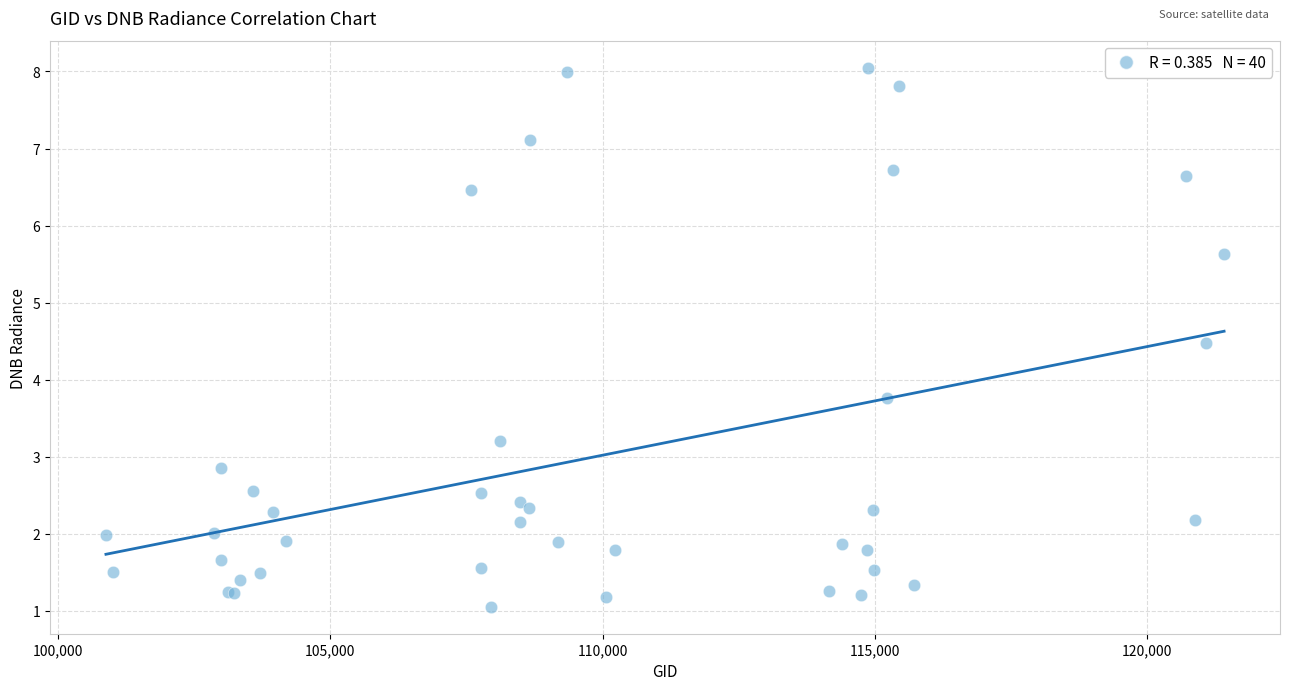

What Y value in the scatter plot is closest to 4?

3.8